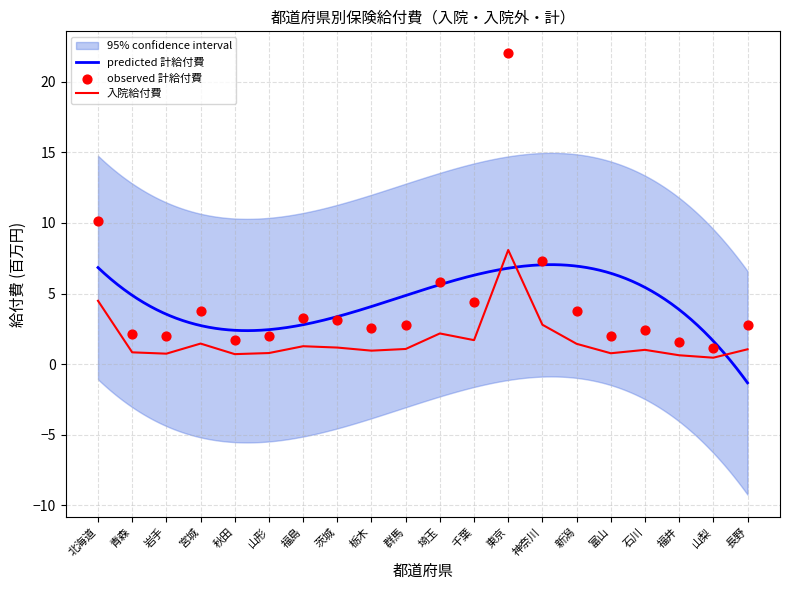

Is the value of 入院給付費(千円) at 石川 greater than the value of 入院外給付費(千円) at 富山?

No